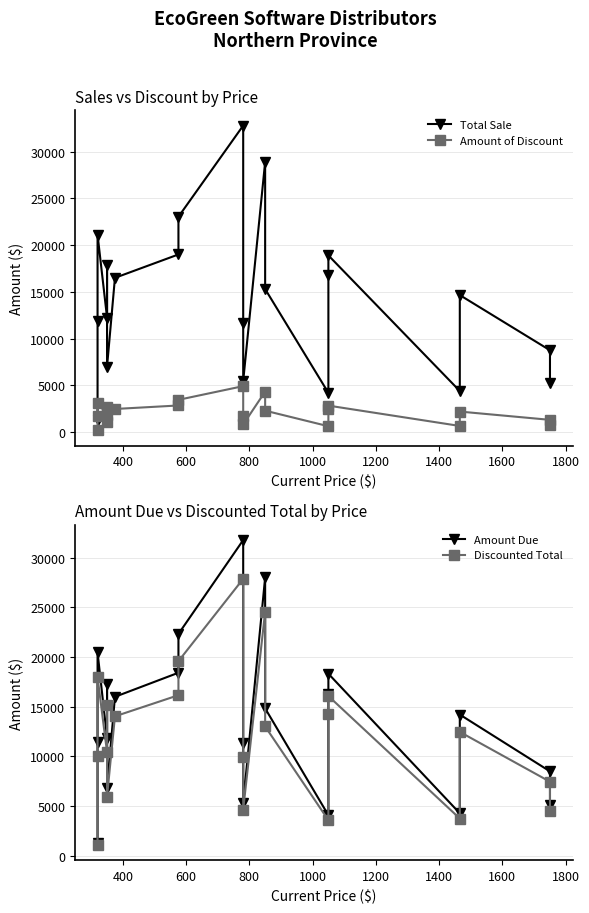

True or false: Discounted Total and Amount Due intersect in this chart.

False